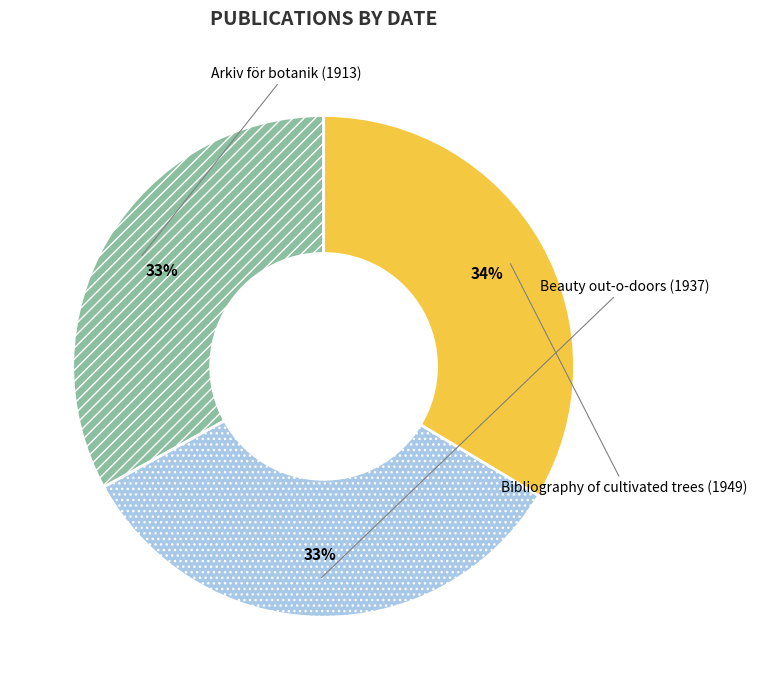

What is the largest slice in the pie chart?

Bibliography of cultivated trees (1949)